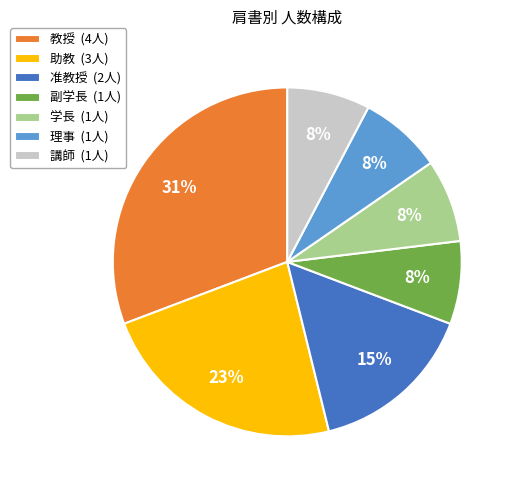

To the nearest percent, what is the average slice percentage?

14%